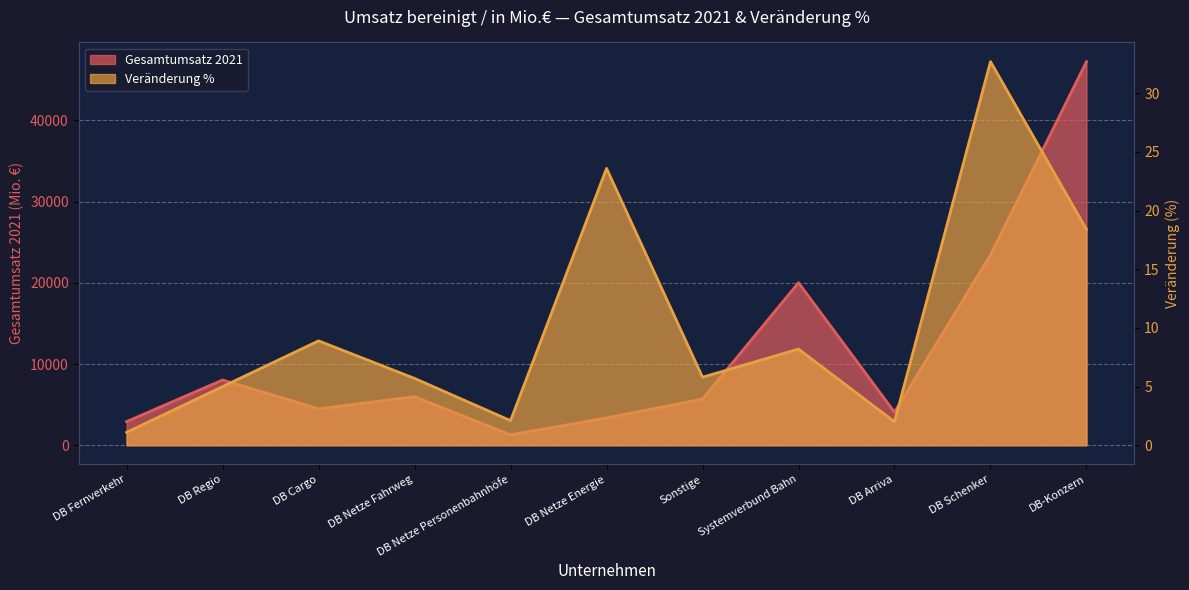

Which label corresponds to the largest value in the chart?

DB-Konzern